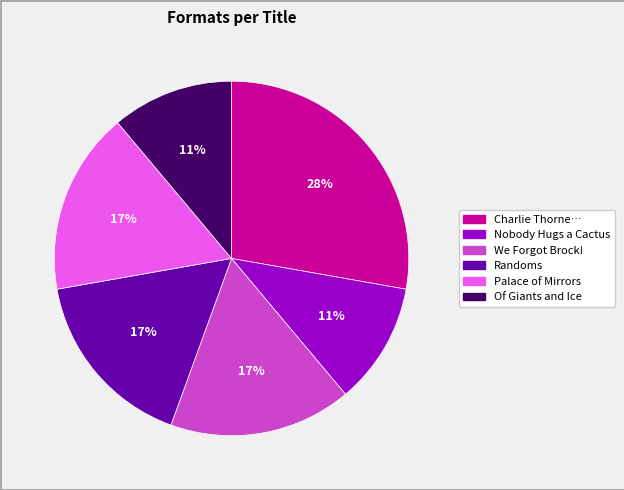

Is there a majority slice in this chart?

No